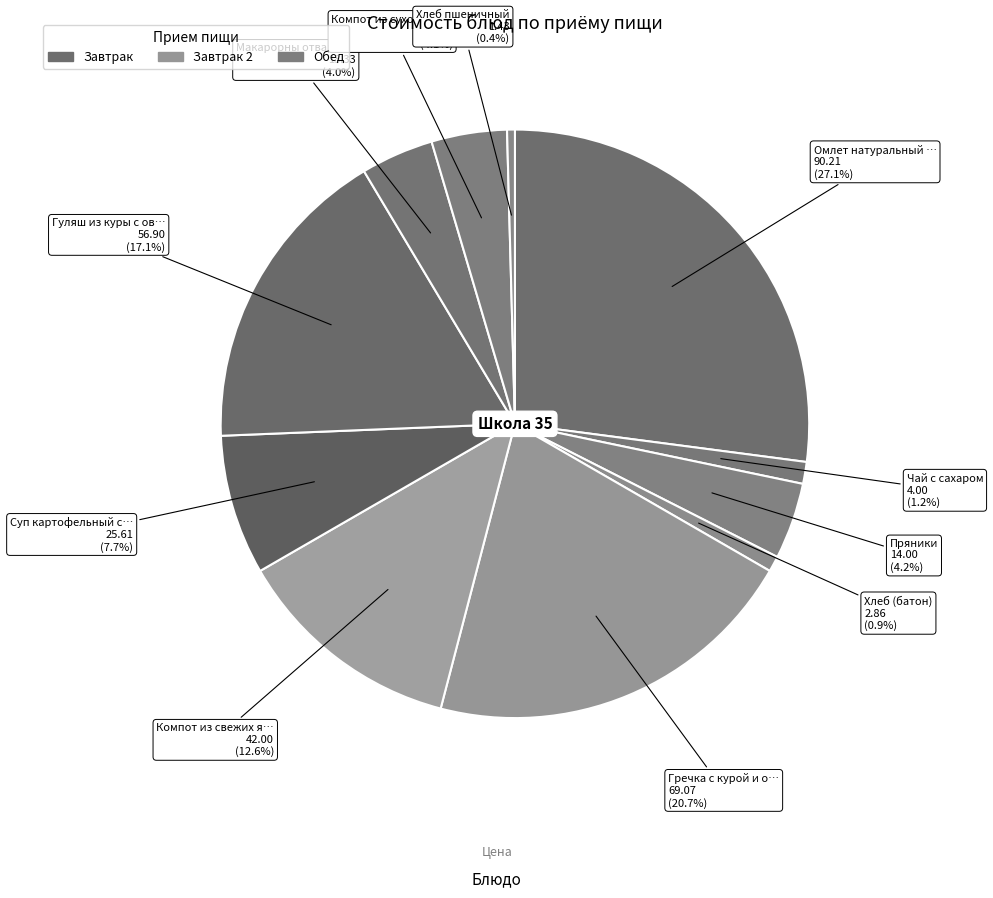

Count the number of slices in the pie.

11